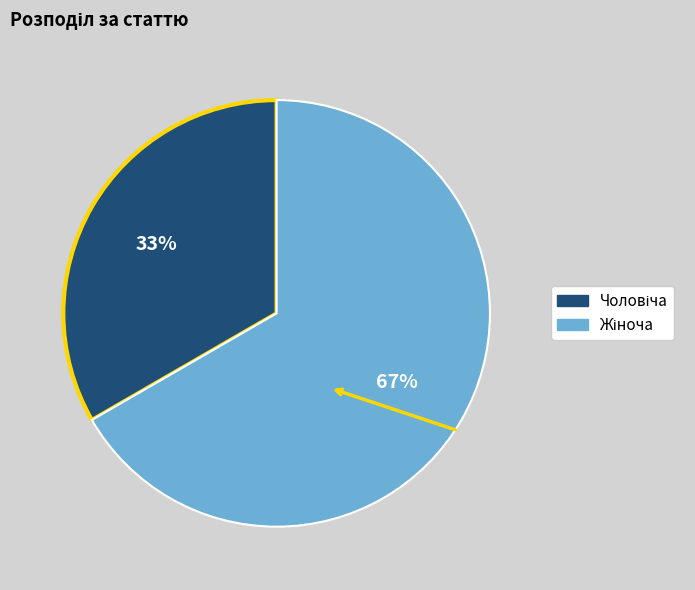

Is there a majority slice in this chart?

Yes